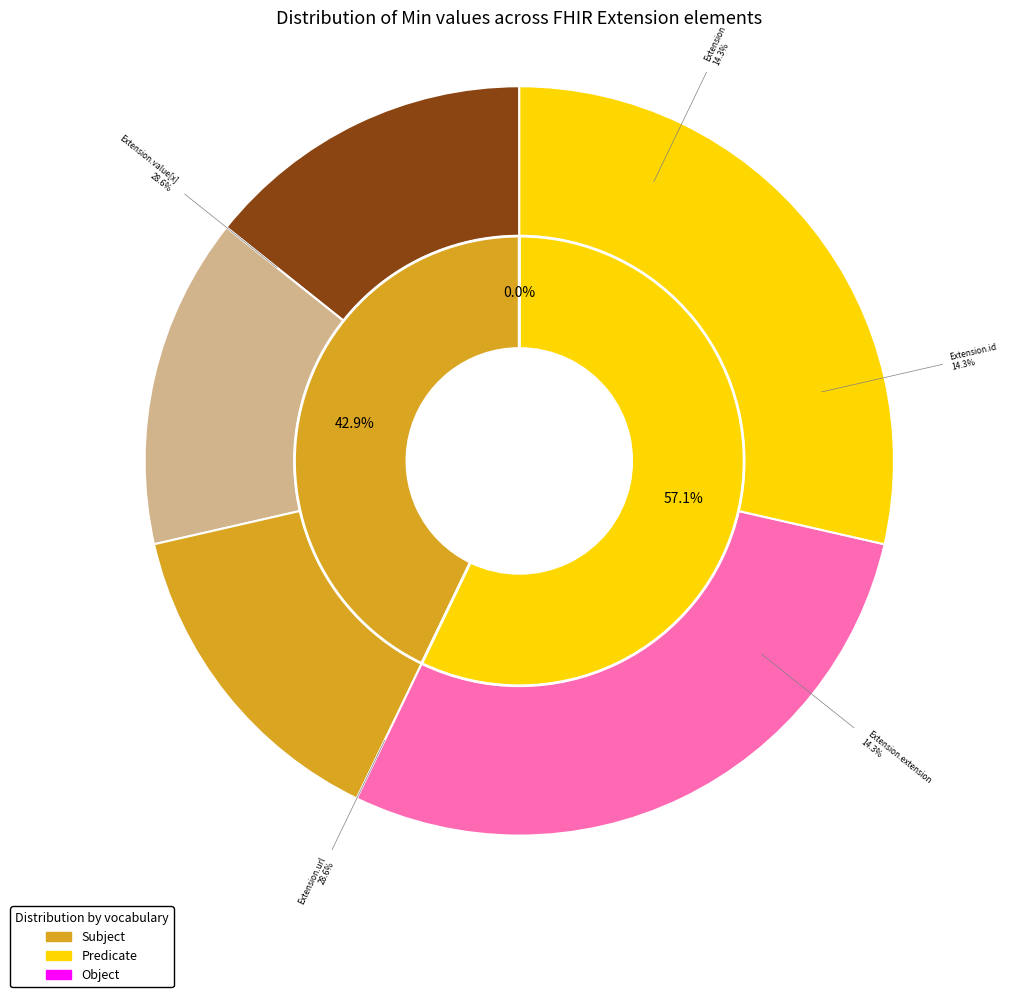

Does any single category account for the majority?

No